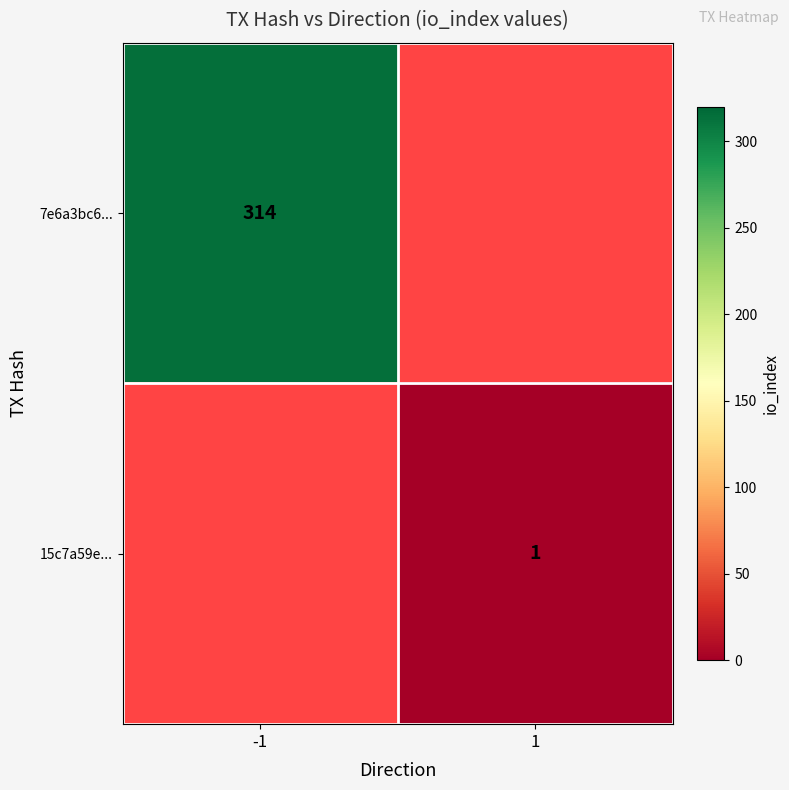

How many categories are shown in the chart?

2